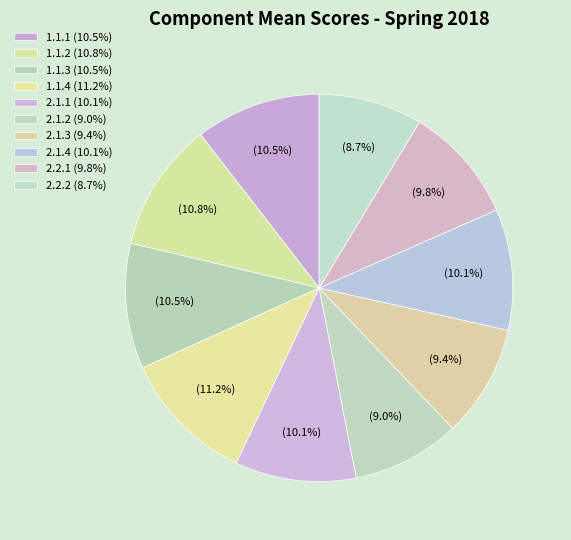

How many segments does this pie chart have?

10